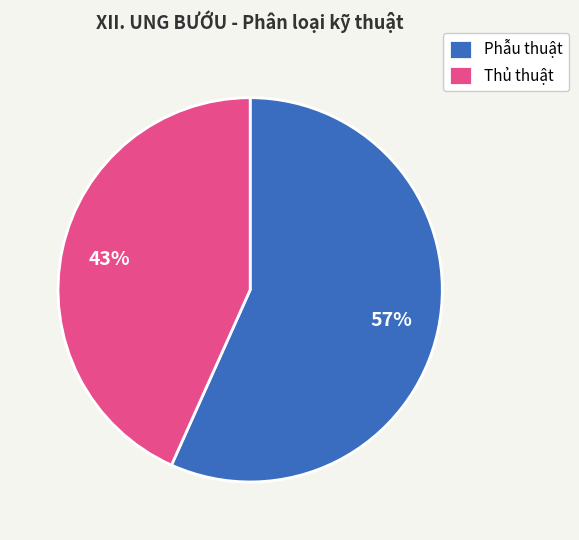

What is the largest slice in the pie chart?

Phẫu thuật